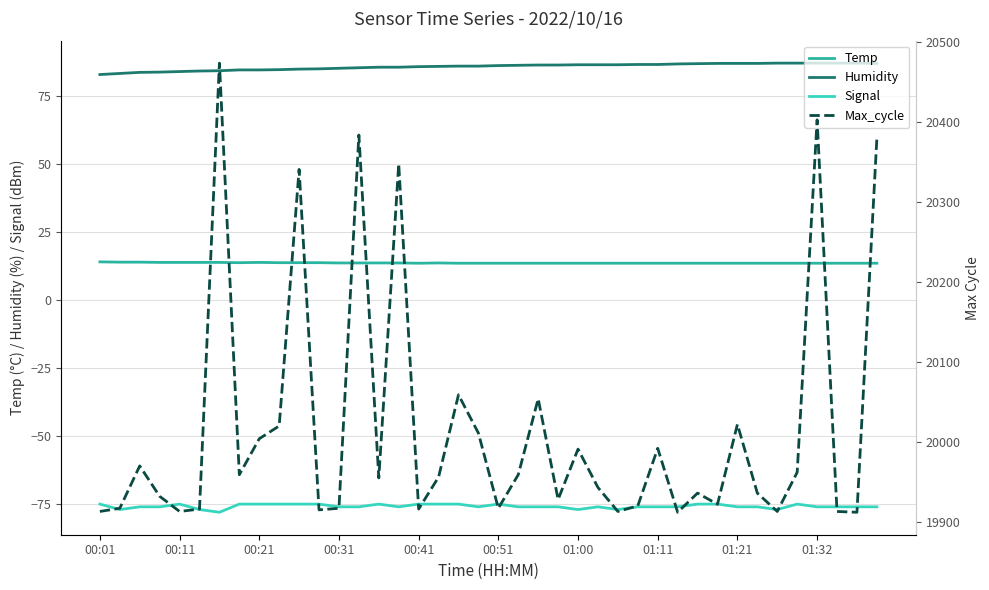

How many lines are shown in the chart?

4